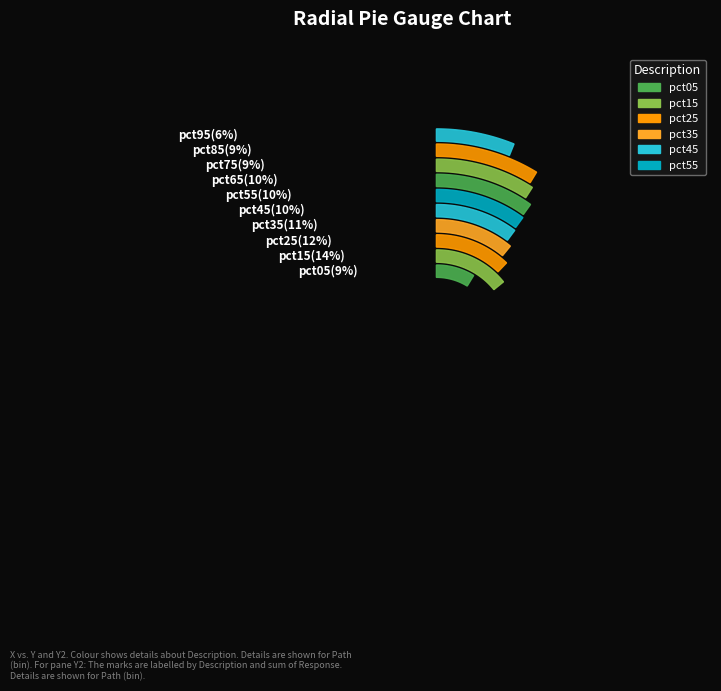

Between pct55 and pct65, which is larger?

pct55